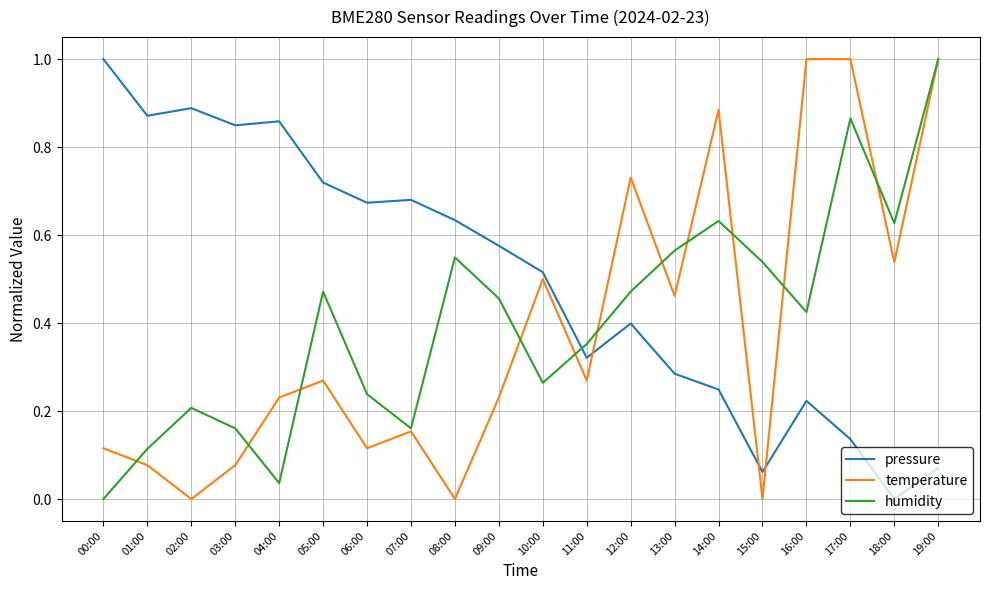

At which category is the sum across all series the highest?

19:00